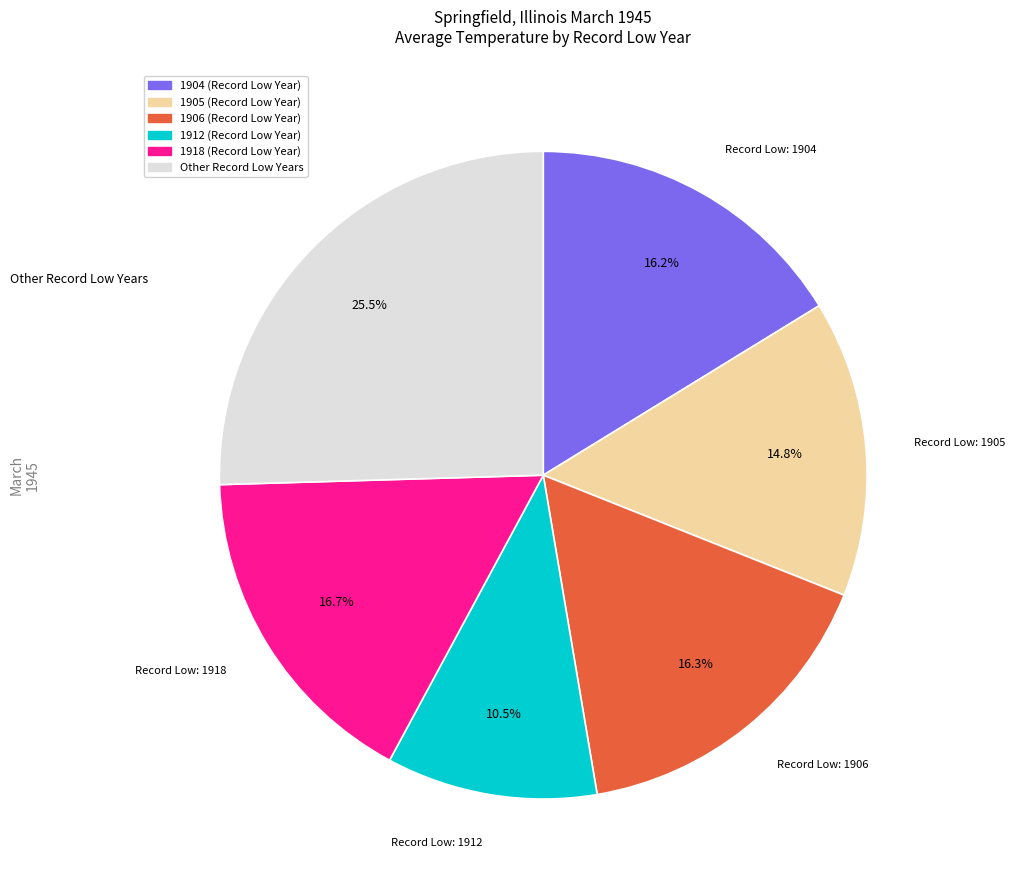

How many slices are in this pie chart?

6